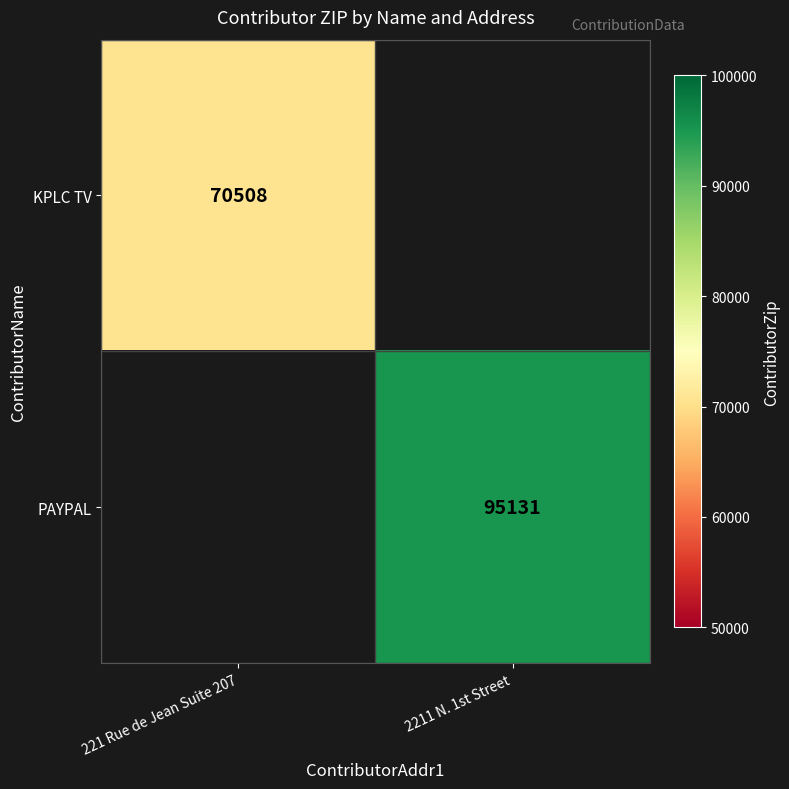

How many categories are shown in the chart?

2